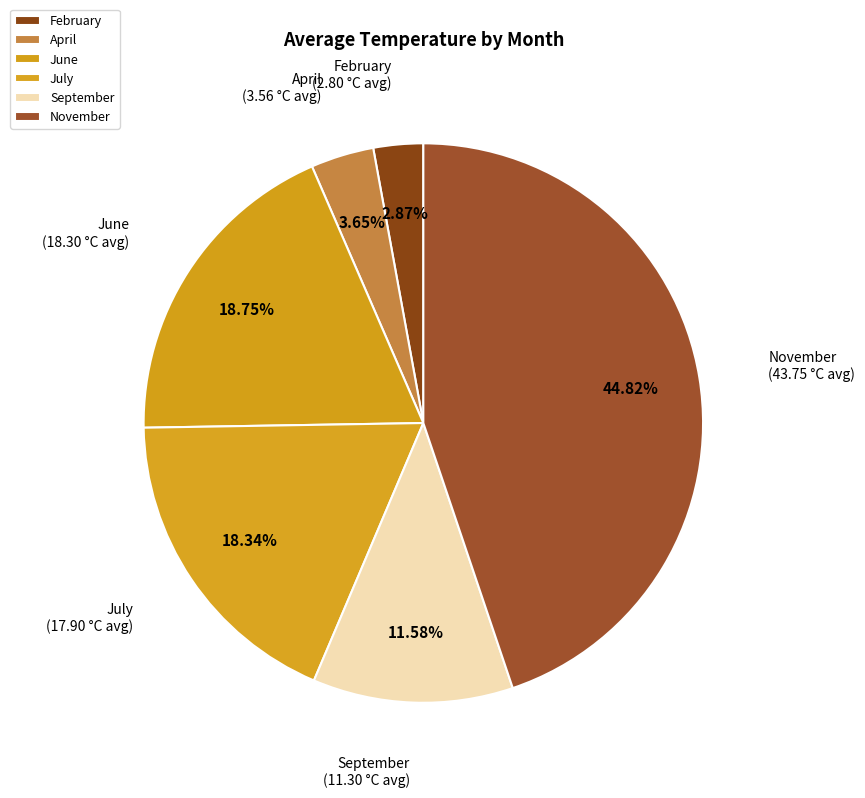

Does November represent more than half of the total?

No